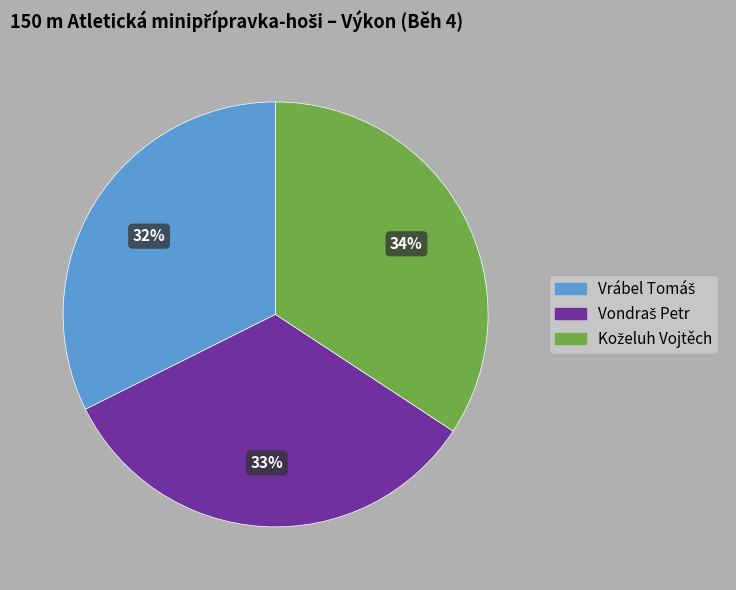

To the nearest percent, what is the difference between the largest and smallest slice percentages?

2%